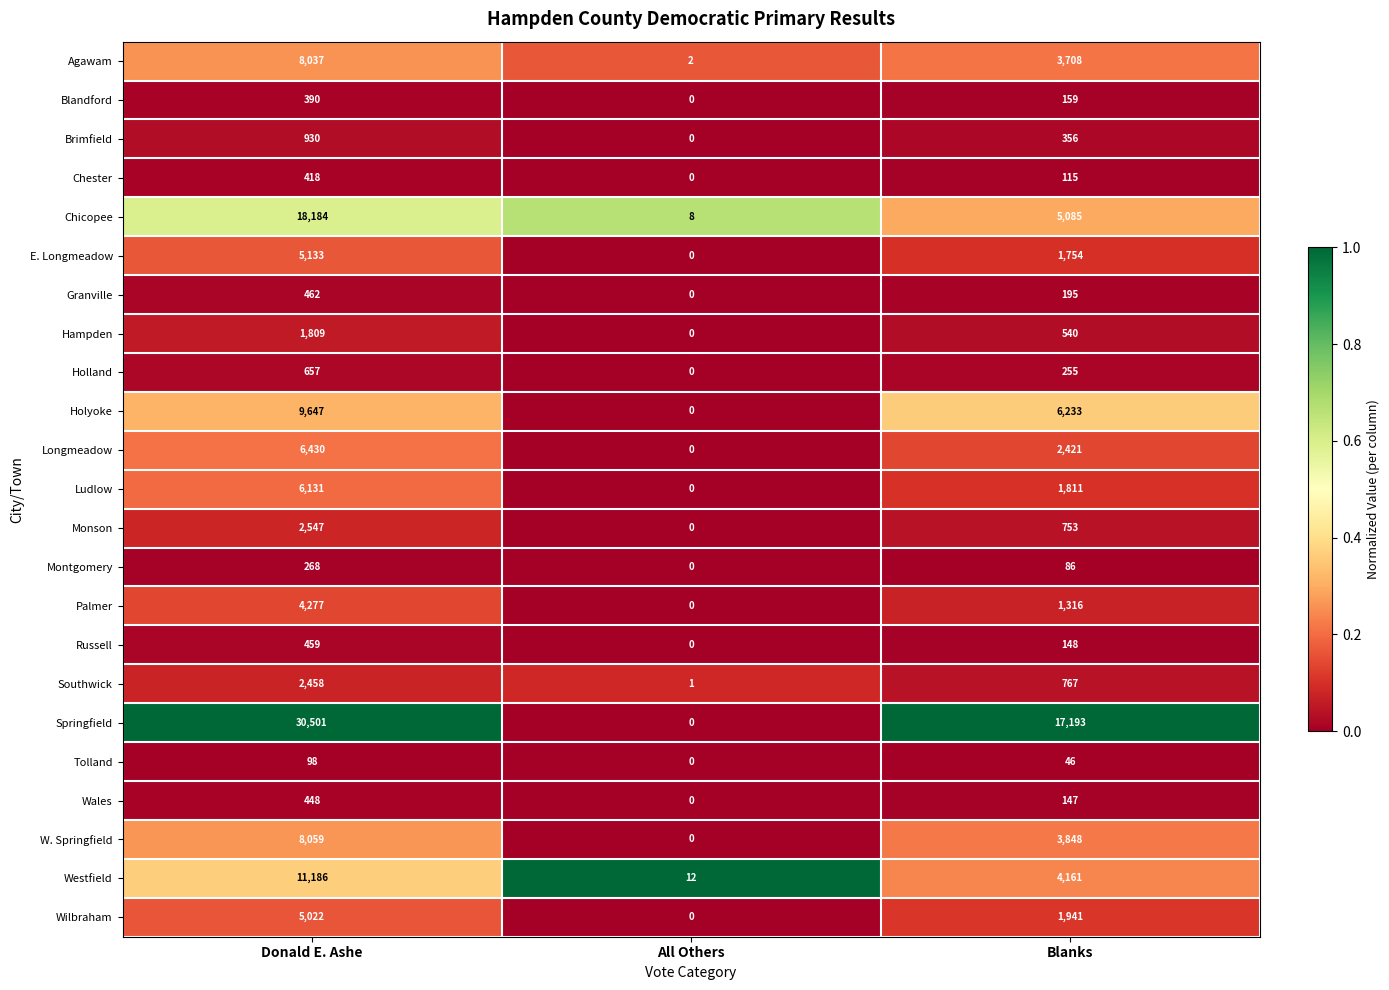

How many categories are shown in the chart?

3